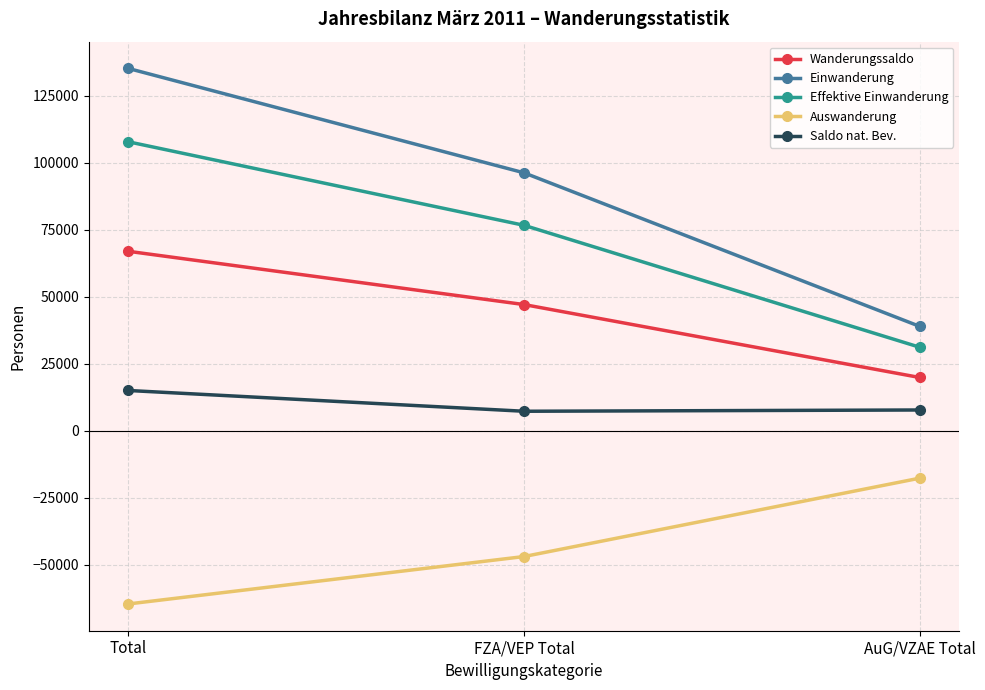

Where is Einwanderung nearest to the value 87063?

FZA/VEP Total